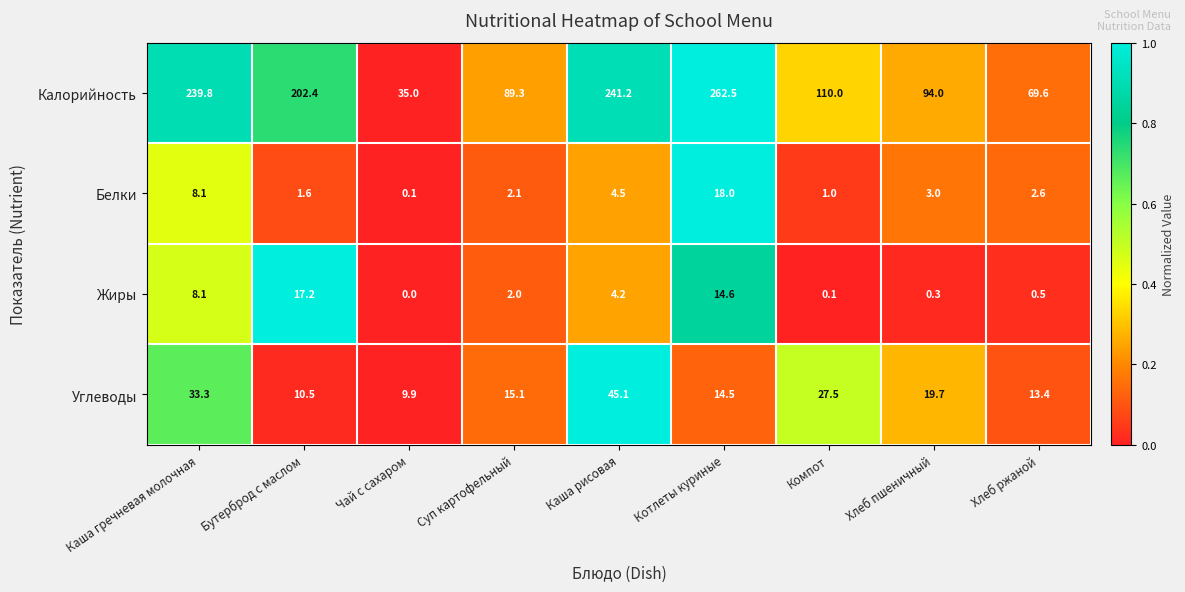

What is the average value of the Углеводы series?

21.0